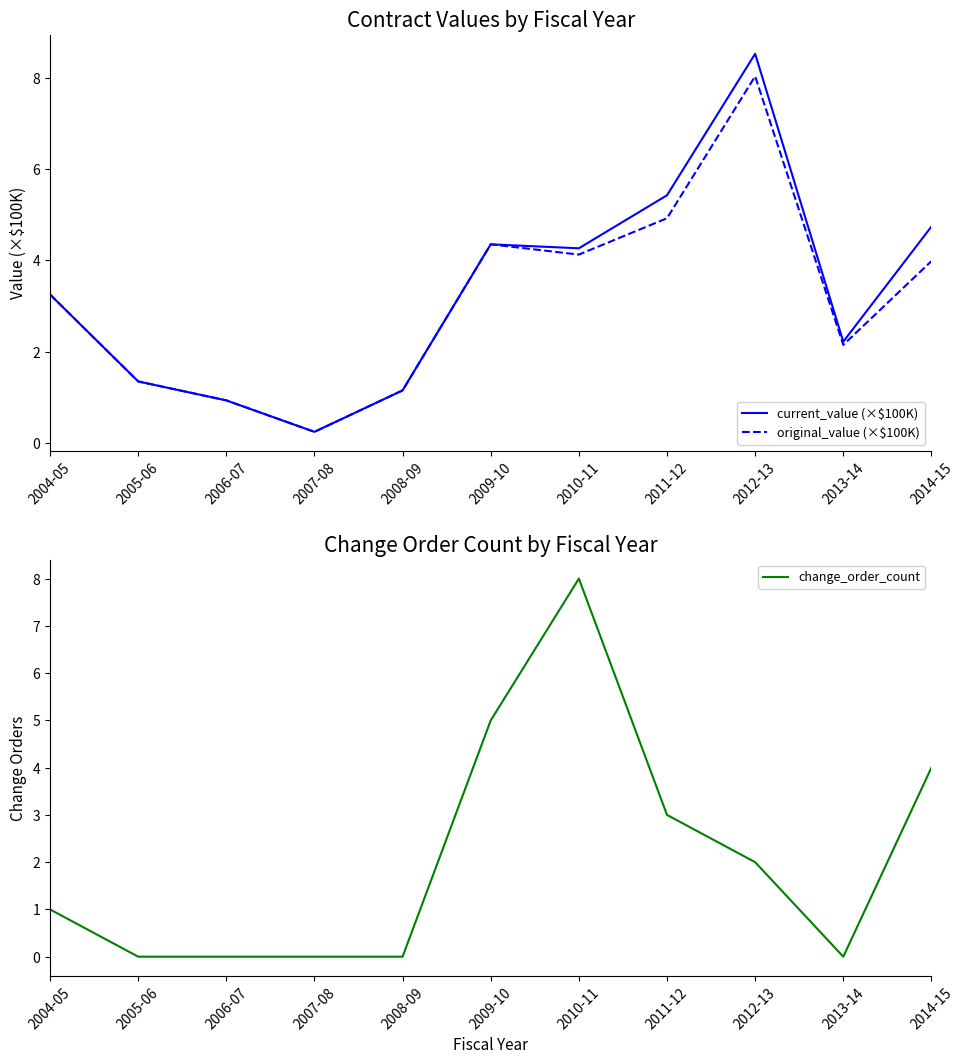

Reading right to left, what are all the values shown in this chart?

current_value (×$100K): 4.7	2.2	8.5	5.4	4.3	4.4	1.2	0.2	0.9	1.4	3.3
original_value (×$100K): 4.0	2.2	8.0	4.9	4.1	4.4	1.2	0.2	0.9	1.4	3.3
change_order_count: 4.0	0.0	2.0	3.0	8.0	5.0	0.0	0.0	0.0	0.0	1.0